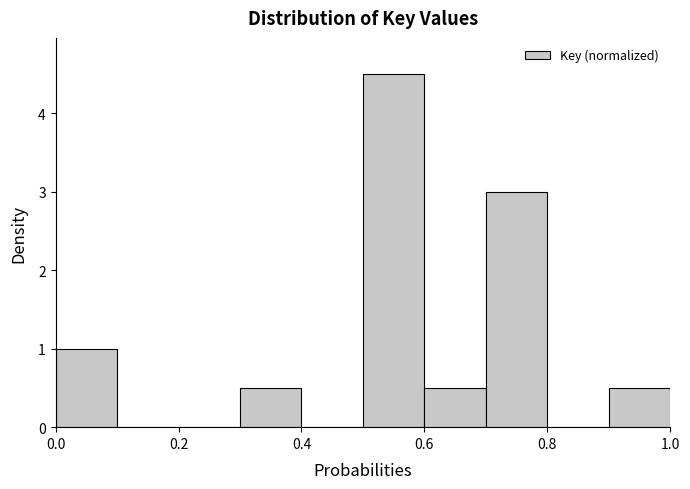

What is the height of the bar covering 0.5 to 0.6 on the x-axis? The values are not printed on the chart, so give them approximately, as read against the axis.

4.5